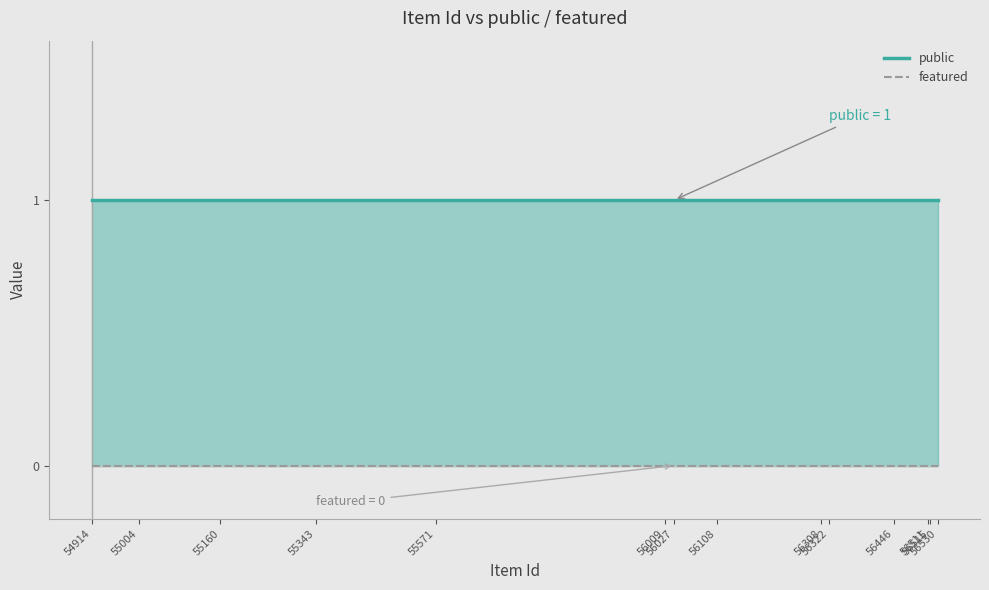

True or false: public and featured cross at least once.

False